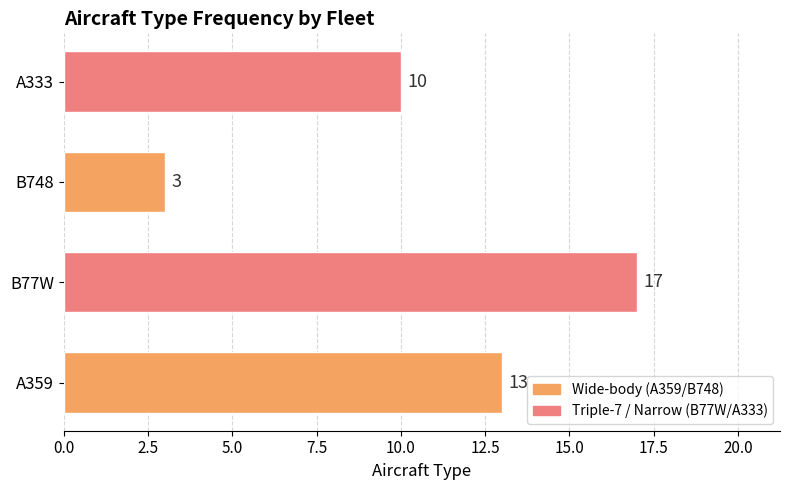

List the labels in order of value, smallest first.

B748, A333, A359, B77W